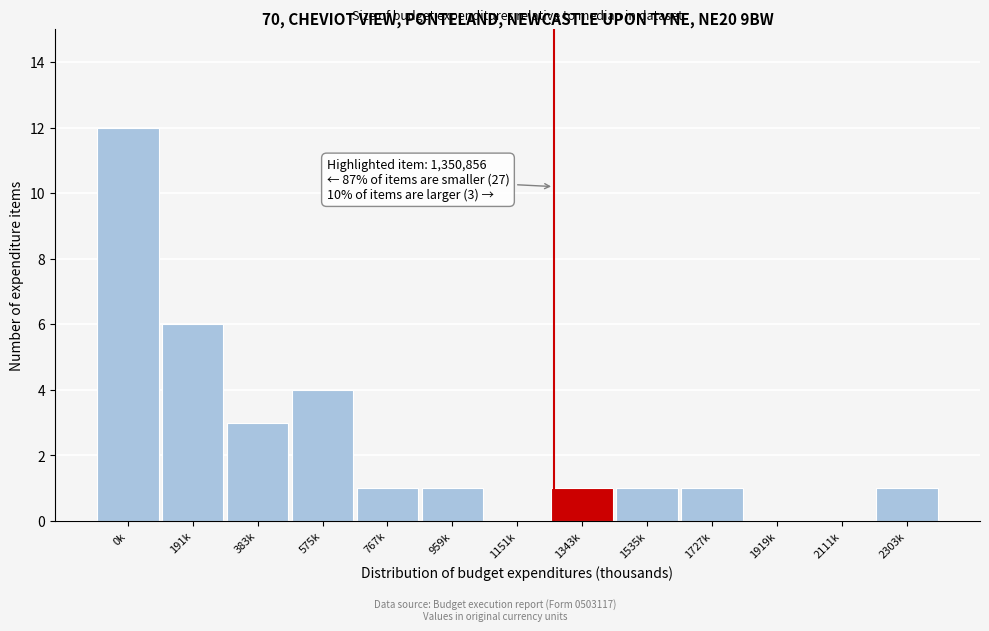

Reading right to left, list all the values displayed in this chart.

2303k=1	2111k=0	1919k=0	1727k=1	1535k=1	1343k=1	1151k=0	959k=1	767k=1	575k=4	383k=3	191k=6	0k=12